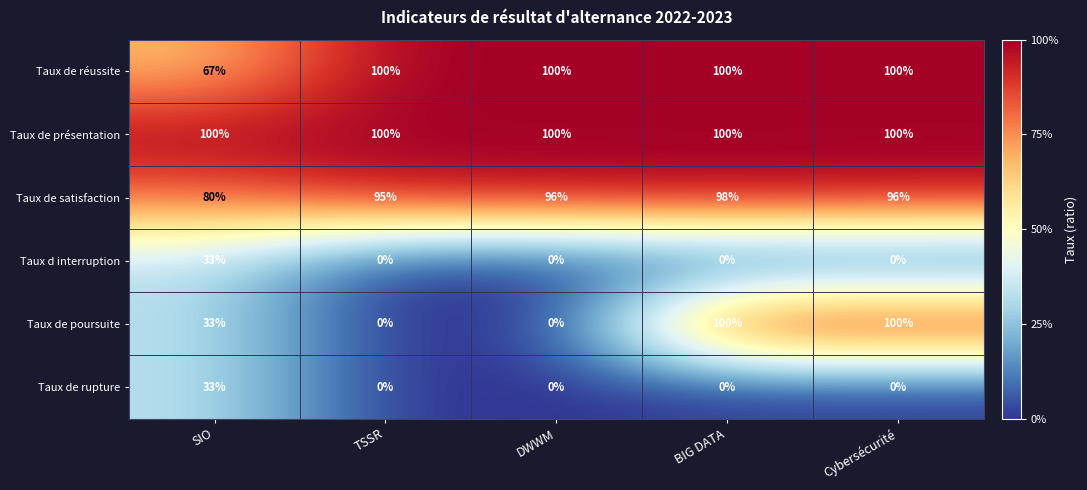

What is the difference between the maximum and minimum values in the Taux de rupture series?

33